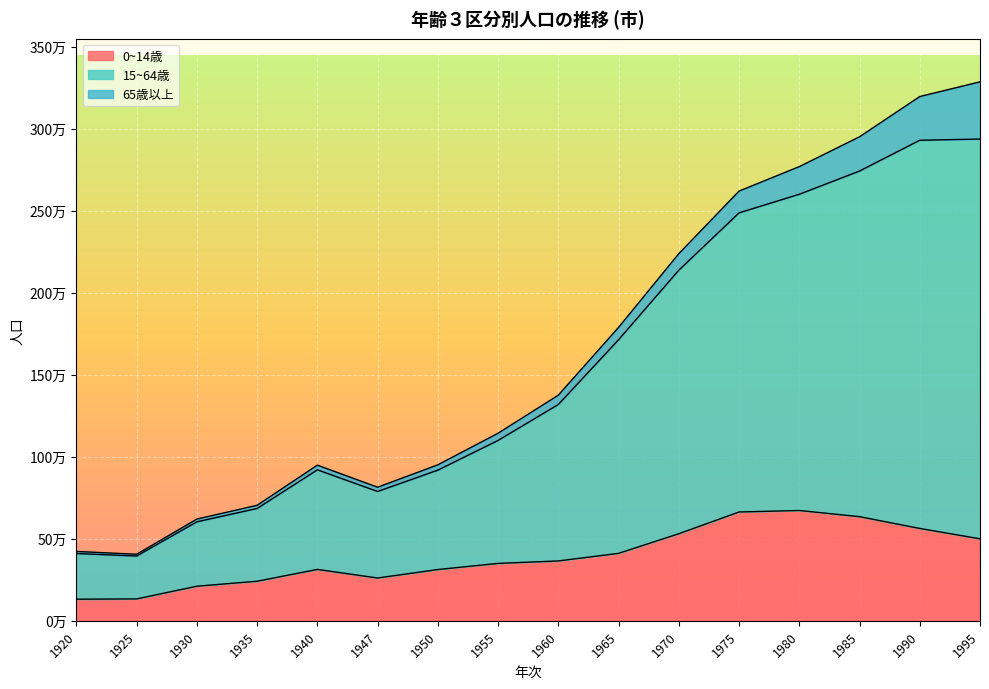

What is the minimum value shown in the chart?

131848